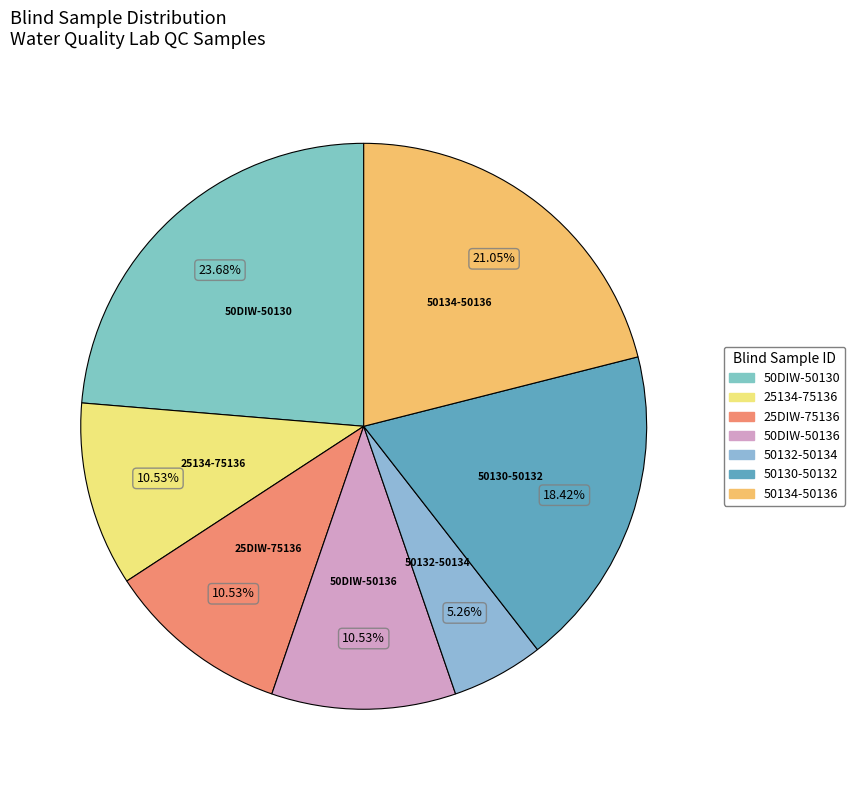

What is the largest slice in the pie chart?

50DIW-50130